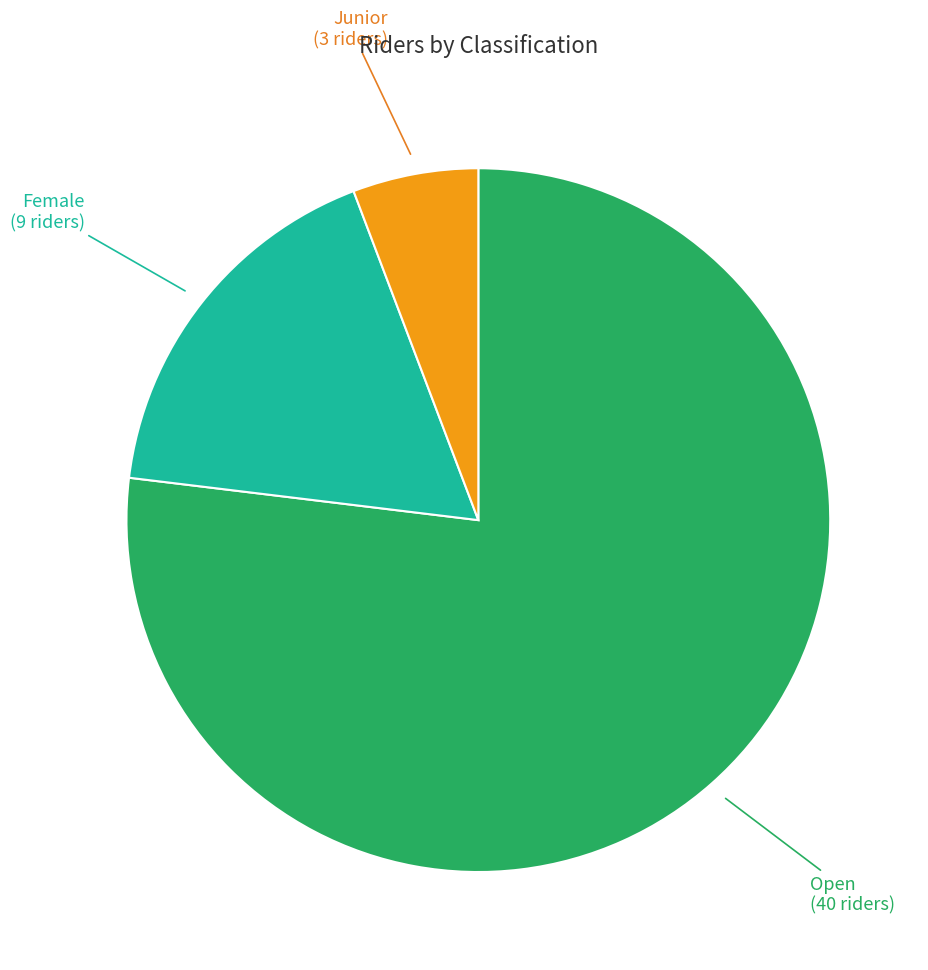

Is there a majority slice in this chart?

Yes